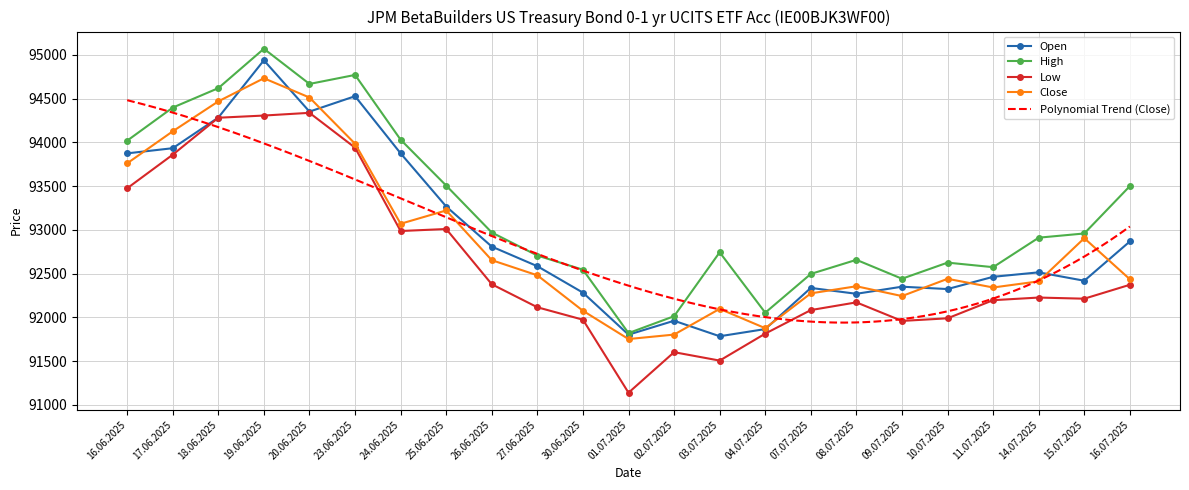

What is the difference between the maximum and minimum values in the Open series?

3152